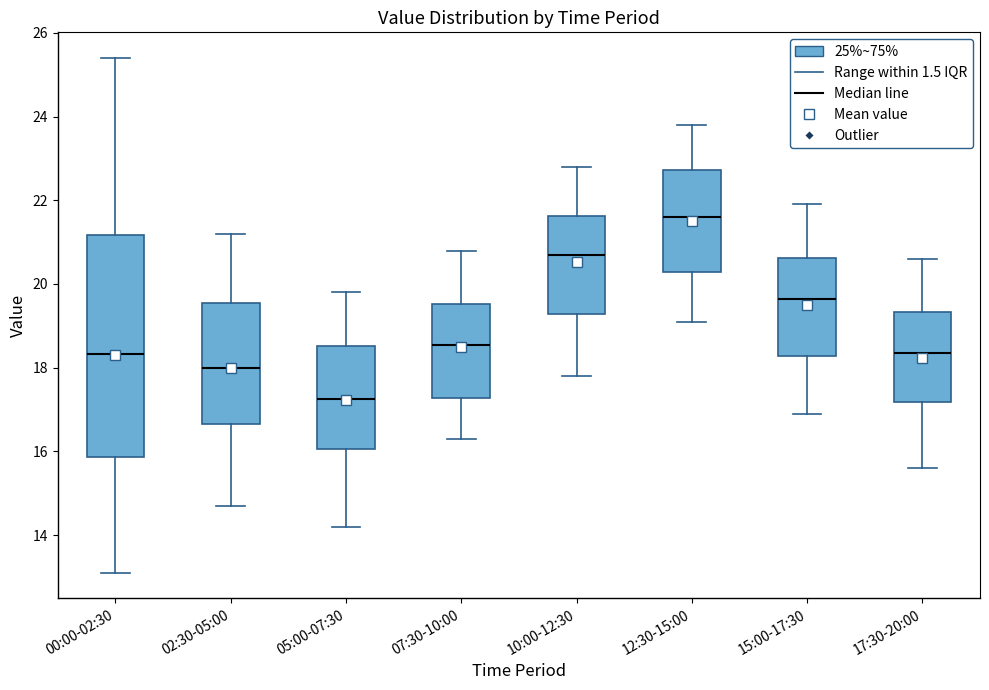

Which box's median line is the lowest?

05:00-07:30